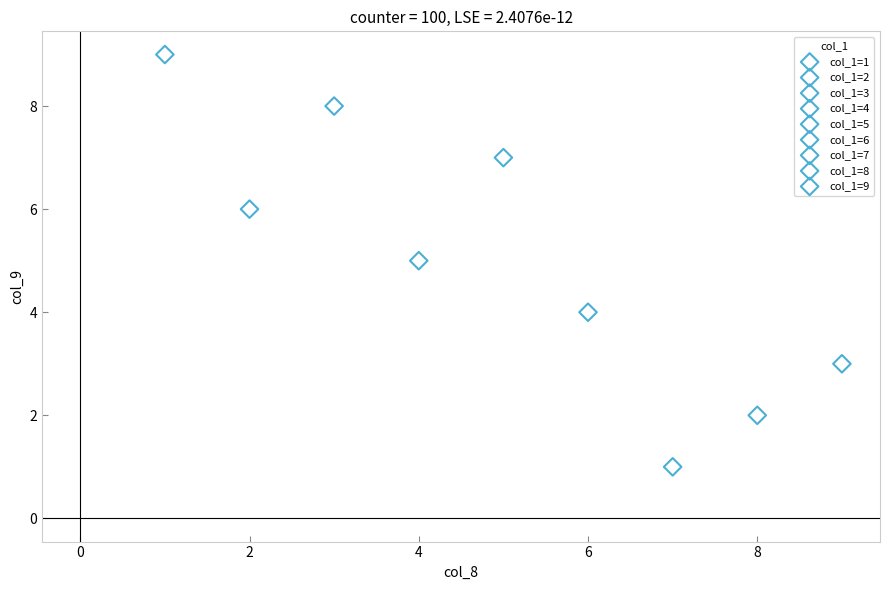

What are all the series names shown in the legend?

col_1=1, col_1=2, col_1=3, col_1=4, col_1=5, col_1=6, col_1=7, col_1=8, col_1=9